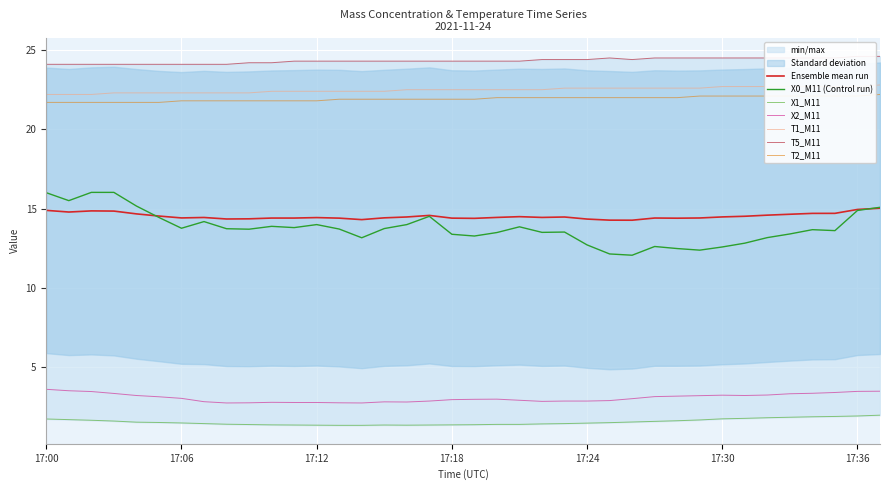

Rank the series at 17:20 from lowest to highest value.

X1_M11, X2_M11, X0_M11, T2_M11, T1_M11, T5_M11